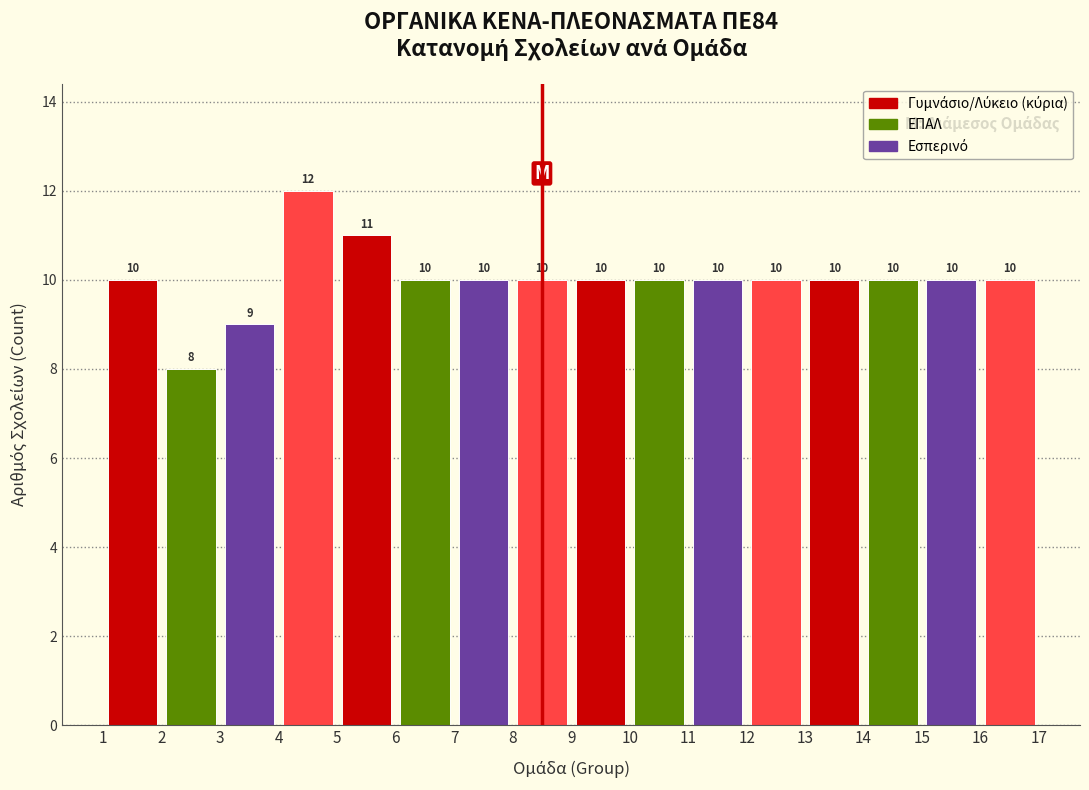

What is the height of the bar covering 6 to 7 on the x-axis?

10